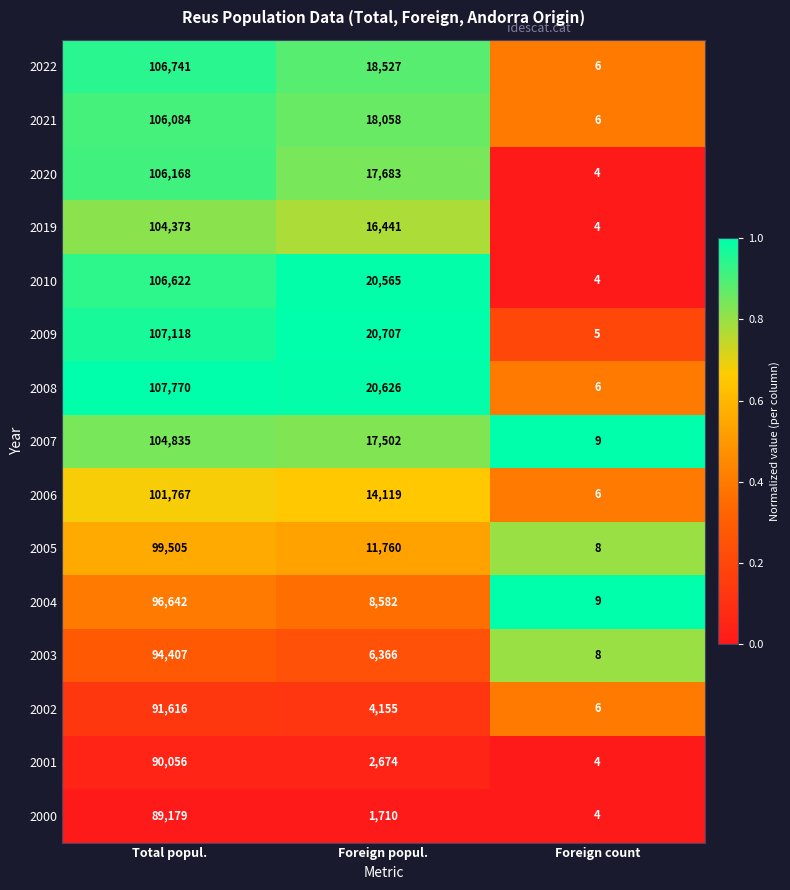

The value of 2022 at Total popul. is 106741. True or false?

True